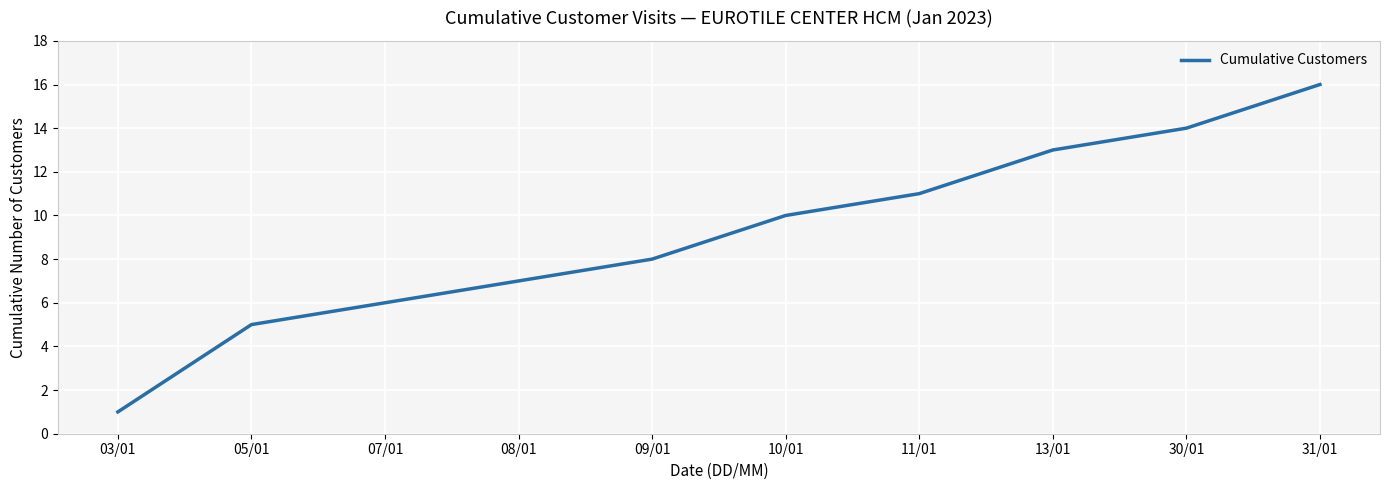

List the labels in order of value, smallest first.

03/01, 05/01, 07/01, 08/01, 09/01, 10/01, 11/01, 13/01, 30/01, 31/01